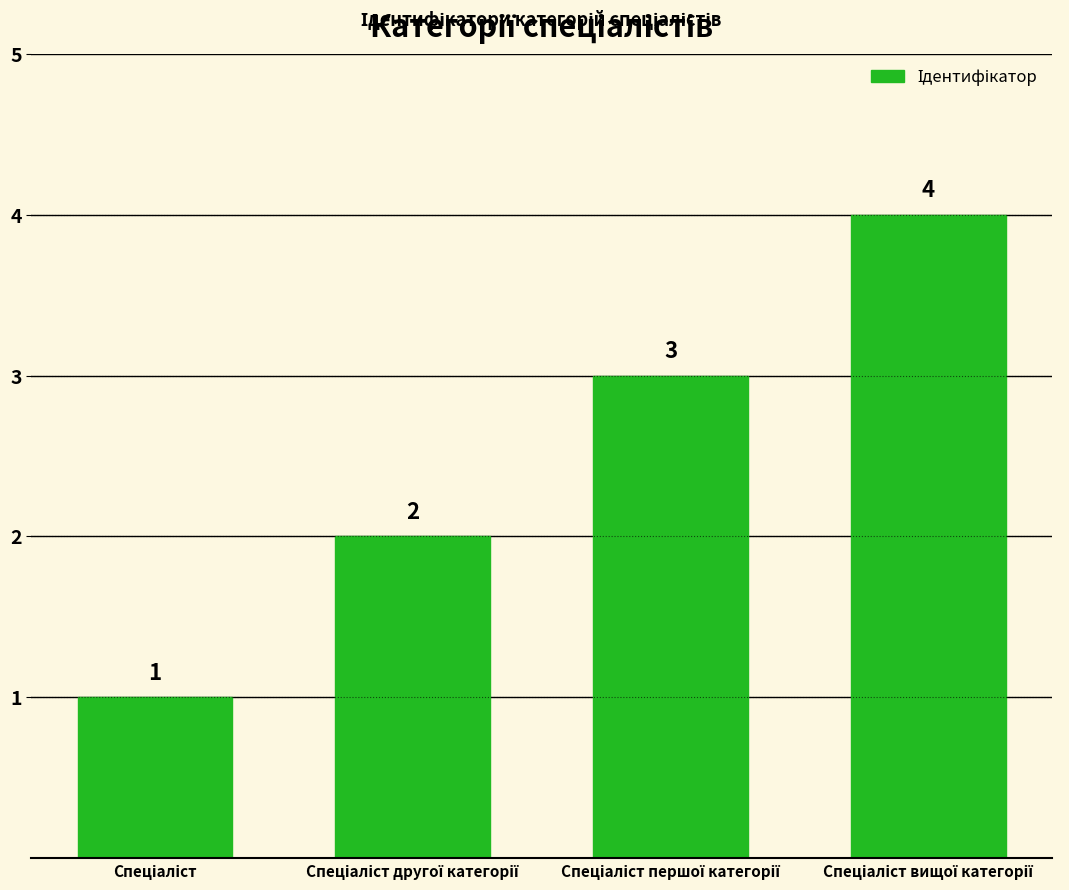

What is the value of the 1st bar from the left?

1